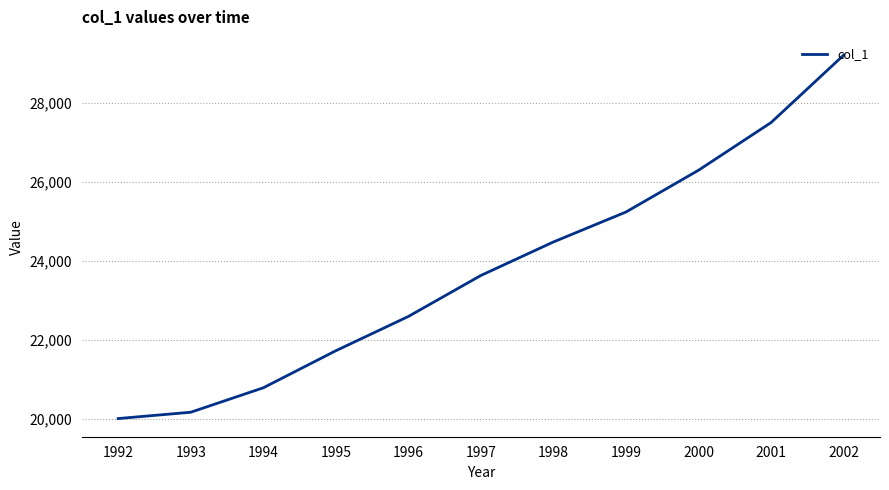

True or false: the data shows 21720 at 1995.

True